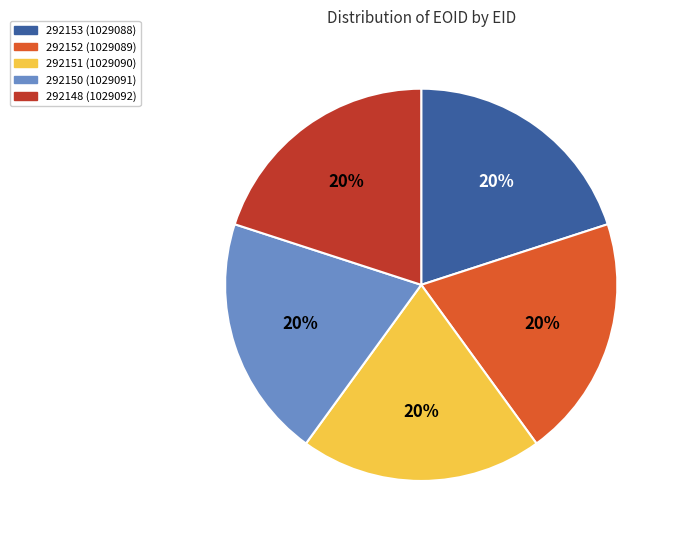

To the nearest percent, what portion does 292150 represent?

20%